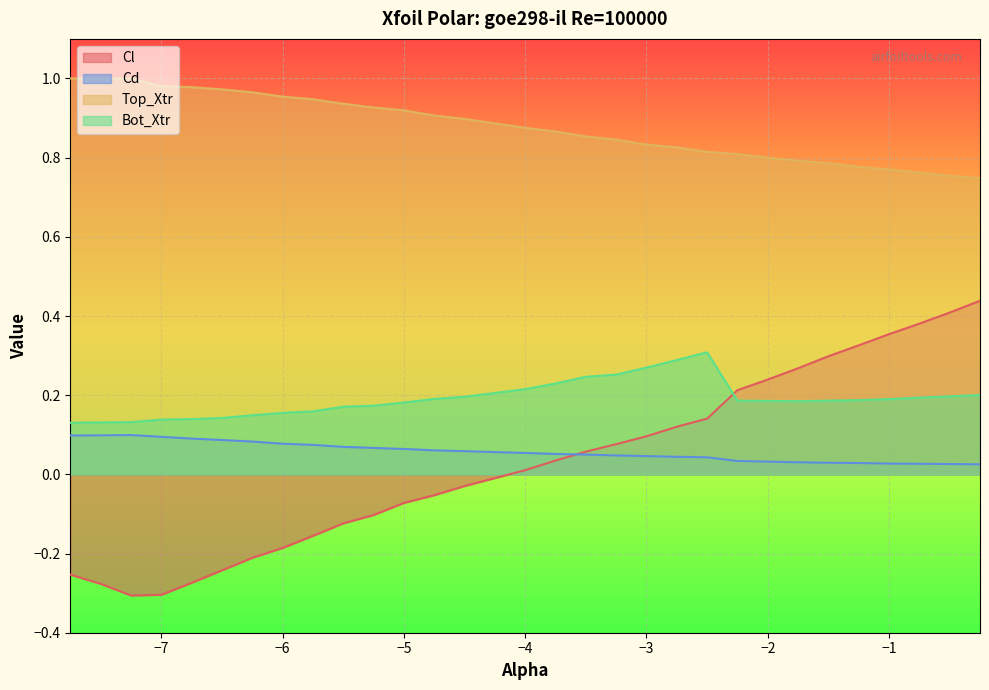

What is the value of the Cd point at the 3rd from the left?

0.1